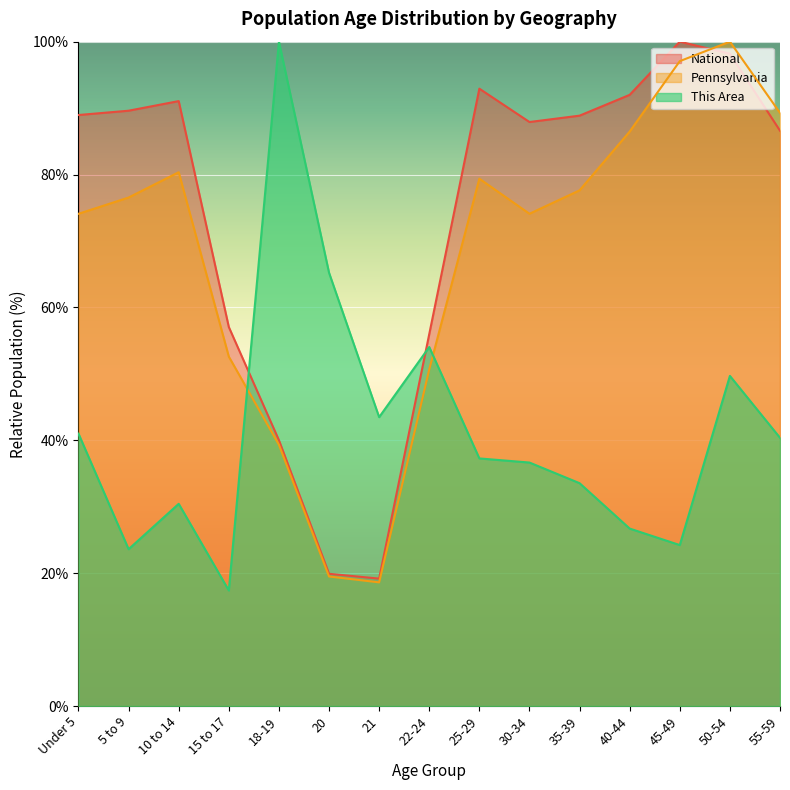

At which category does Pennsylvania reach its first local peak?

10 to 14